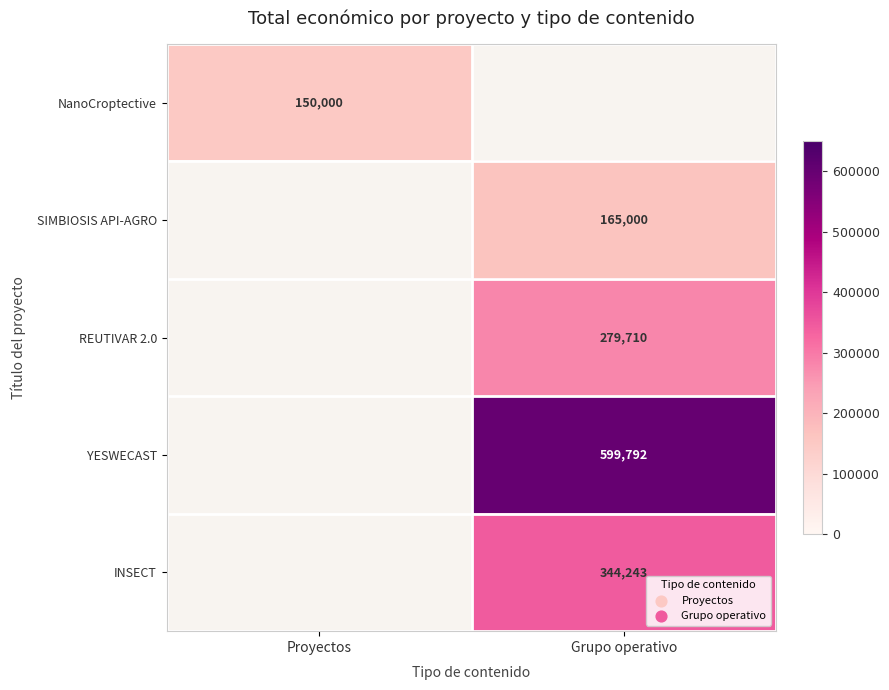

The NanoCroptective series shows 202855 at Proyectos. True or false?

False